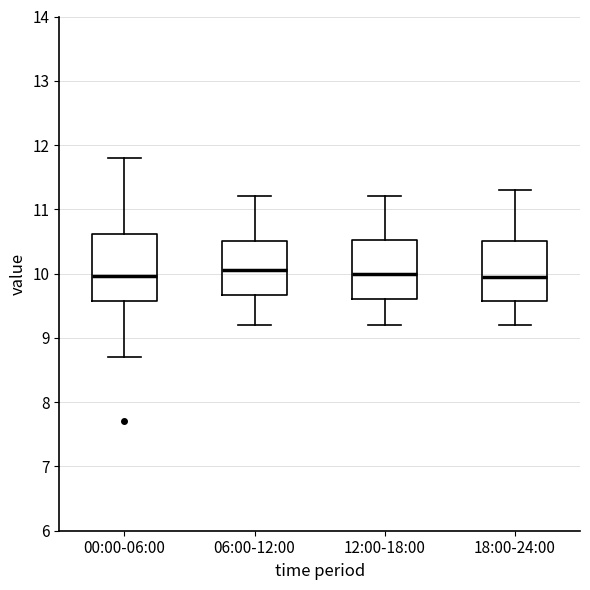

Reading left to right, read every box against the y-axis: the position of its median line, the range the box covers, and the ends of its whiskers. The values are not printed on the chart, so give them approximately, as read against the axis.

00:00-06:00: median 10.0, box 9.6 to 10.6, whiskers 8.7 to 11.8
06:00-12:00: median 10.1, box 9.7 to 10.5, whiskers 9.2 to 11.2
12:00-18:00: median 10.0, box 9.6 to 10.5, whiskers 9.2 to 11.2
18:00-24:00: median 10.0, box 9.6 to 10.5, whiskers 9.2 to 11.3